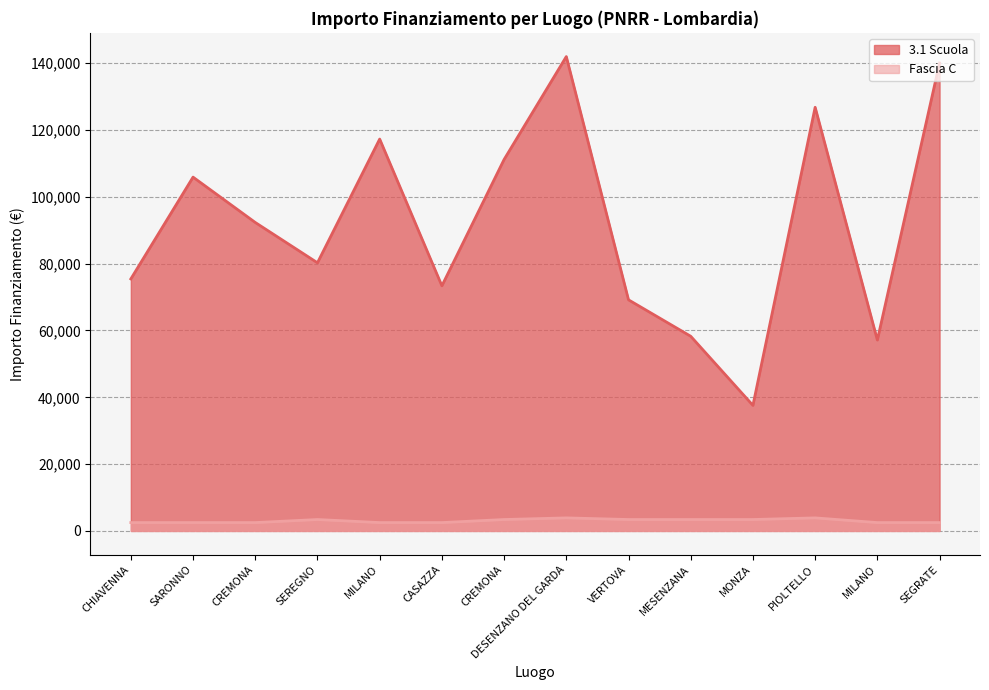

At which label does 3.1 Scuola first exceed 92341?

SARONNO